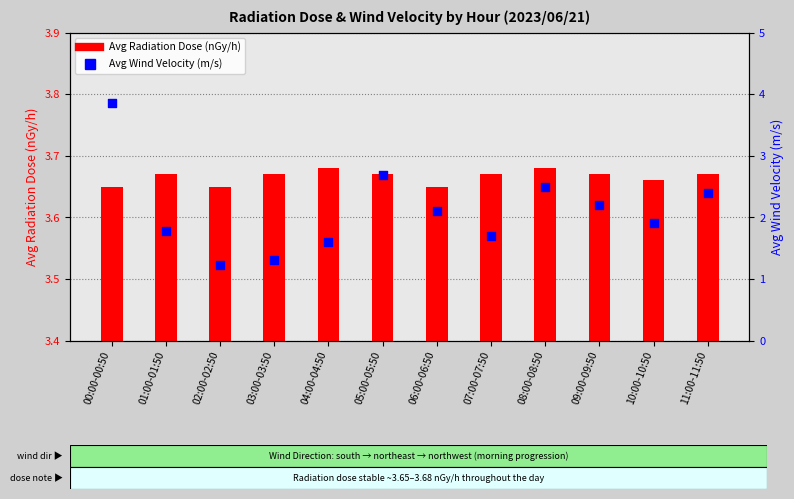

Which series has the largest total across all categories?

Avg Radiation Dose (nGy/h)